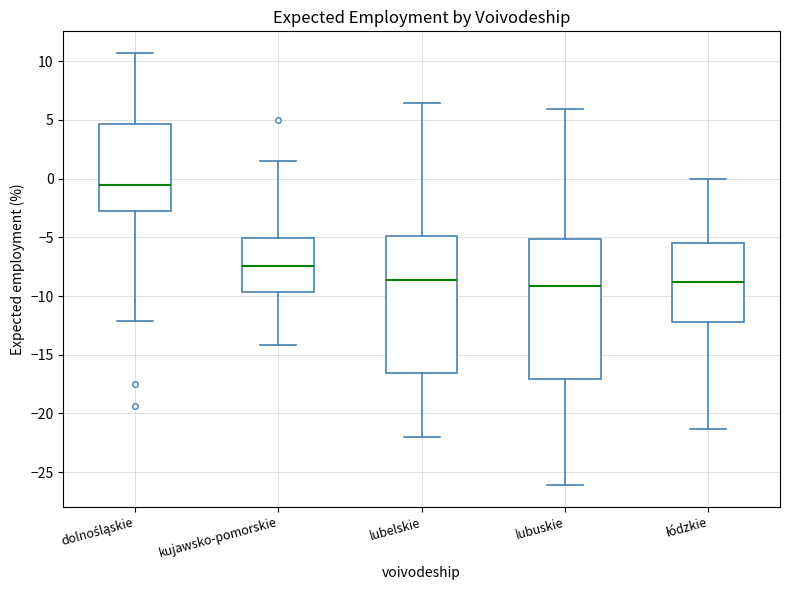

Where does the median line of the box for lubelskie sit on the y-axis? The values are not printed on the chart, so give them approximately, as read against the axis.

-8.5